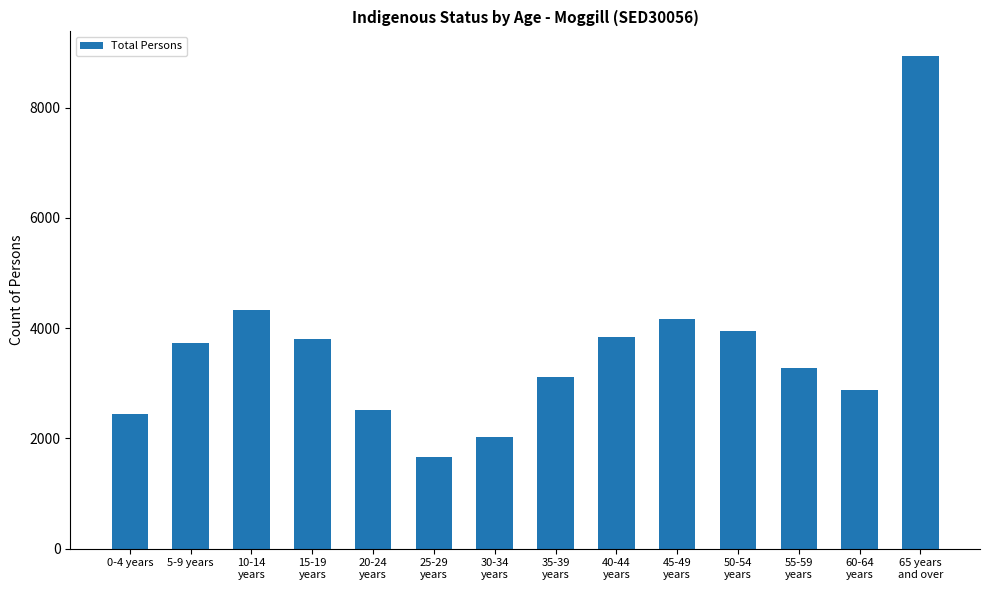

What is the label of the 7th bar from the left?

30-34
years